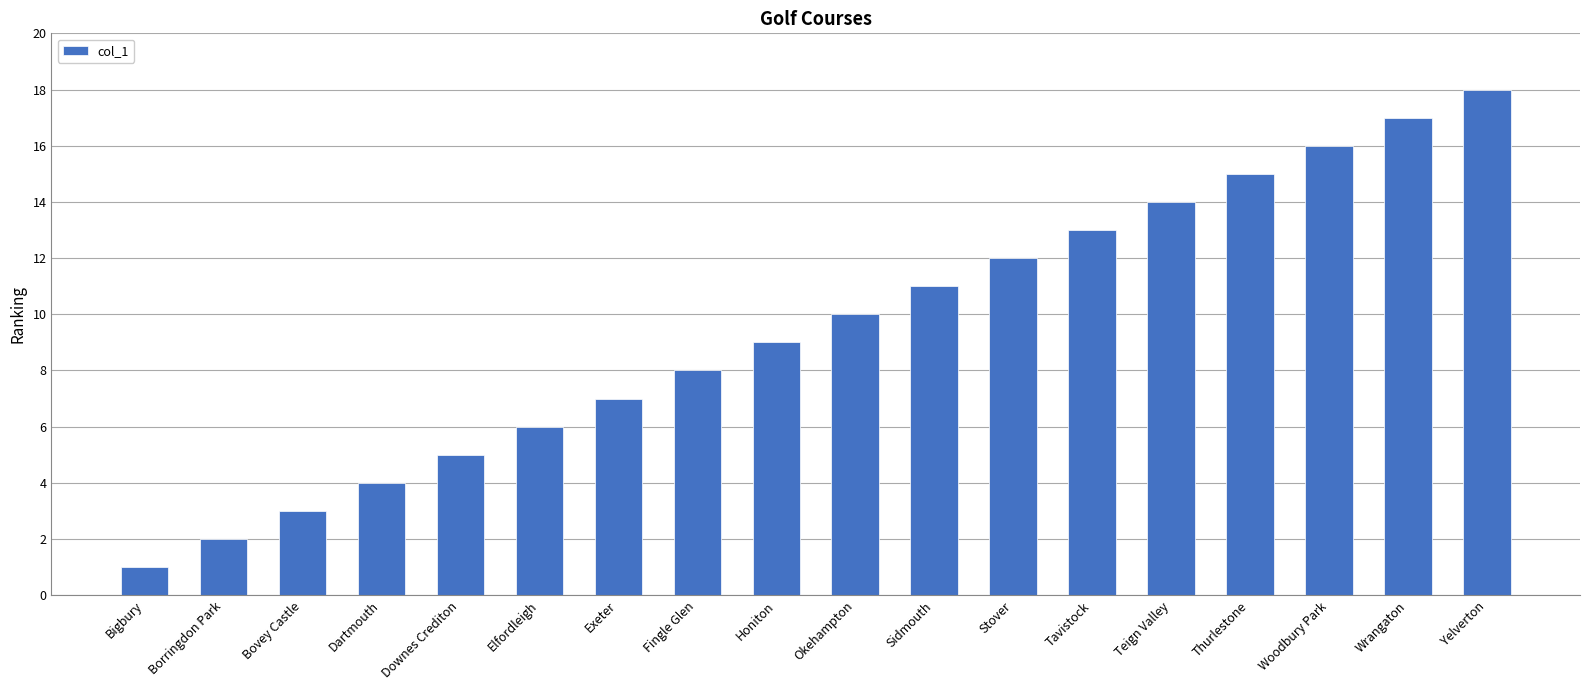

List the labels in order of value, largest first.

Yelverton, Wrangaton, Woodbury Park, Thurlestone, Teign Valley, Tavistock, Stover, Sidmouth, Okehampton, Honiton, Fingle Glen, Exeter, Elfordleigh, Downes Crediton, Dartmouth, Bovey Castle, Borringdon Park, Bigbury